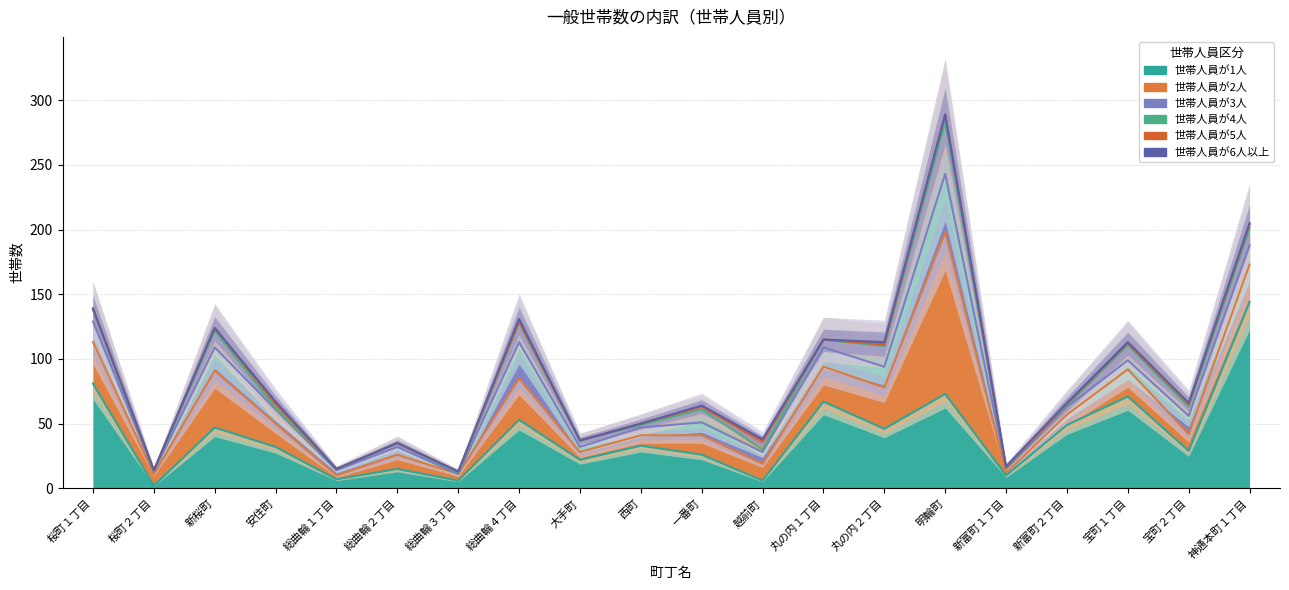

Where do 世帯人員が5人 and 世帯人員が3人 first cross each other?

総曲輪２丁目 and 総曲輪３丁目